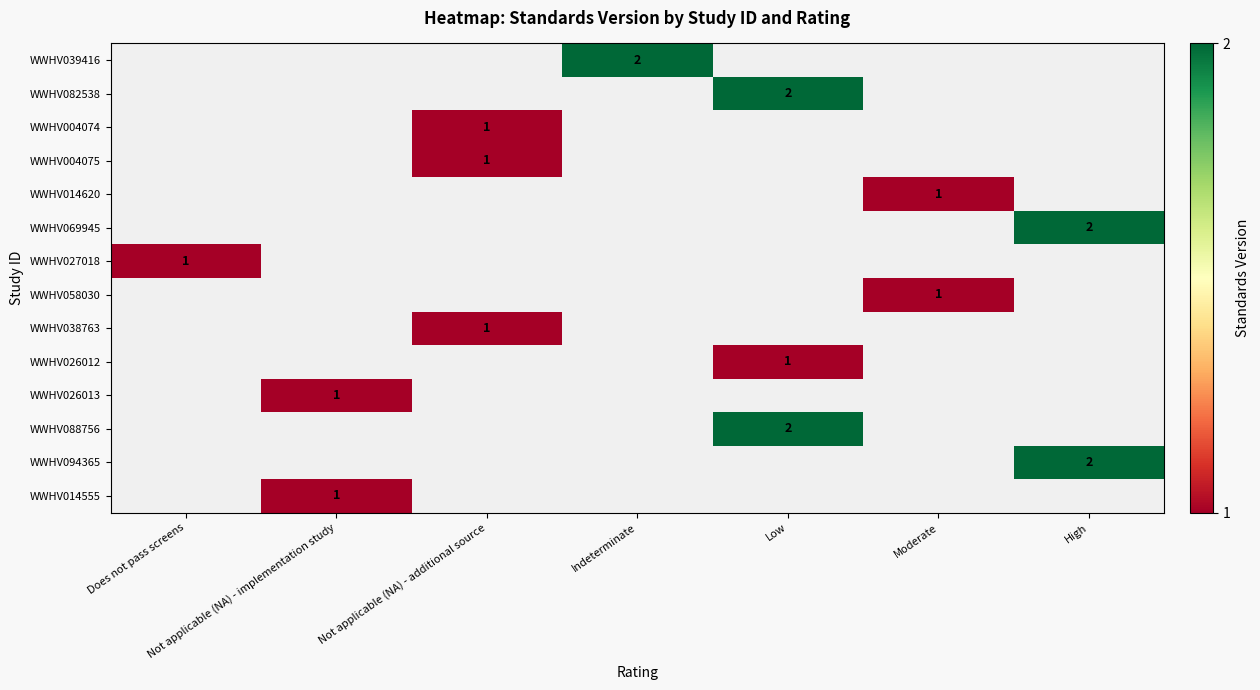

How many data points does each series have?

7